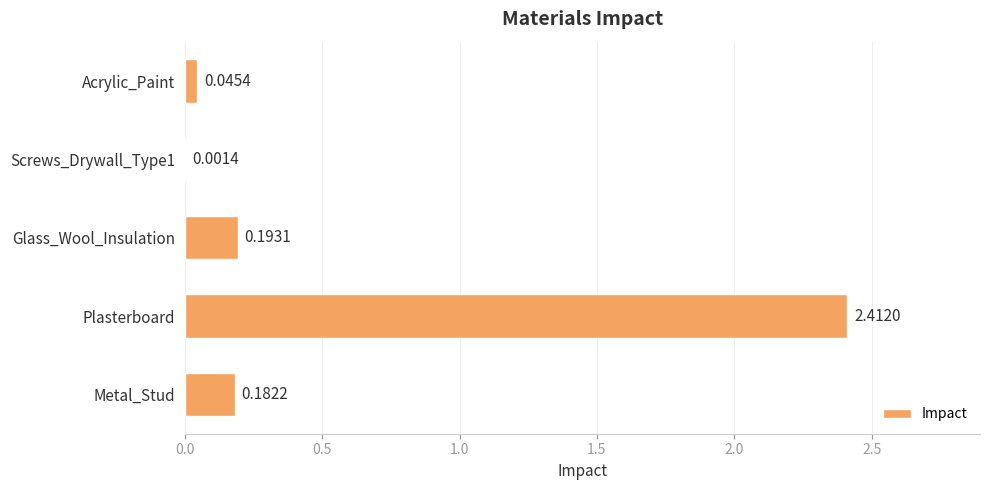

Which label corresponds to the largest value in the chart?

Plasterboard